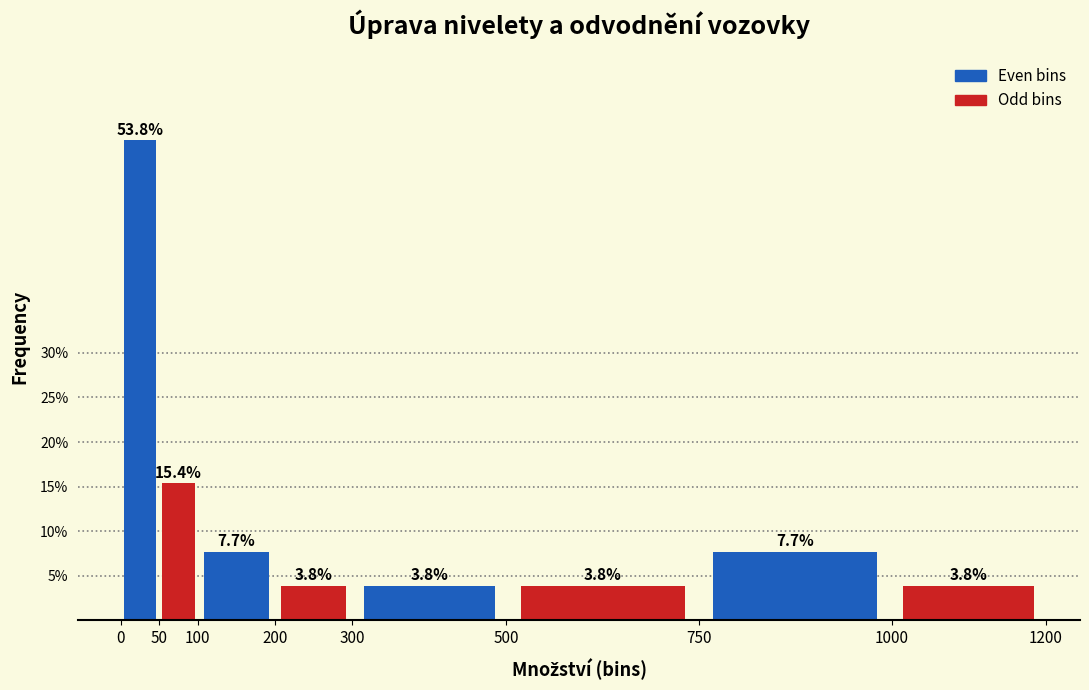

Reading left to right, list every bar in this chart as the range it spans on the x-axis followed by its height.

0 to 50: 53.8
50 to 100: 15.4
100 to 200: 7.7
200 to 300: 3.8
300 to 500: 3.8
500 to 750: 3.8
750 to 1000: 7.7
1000 to 1200: 3.8